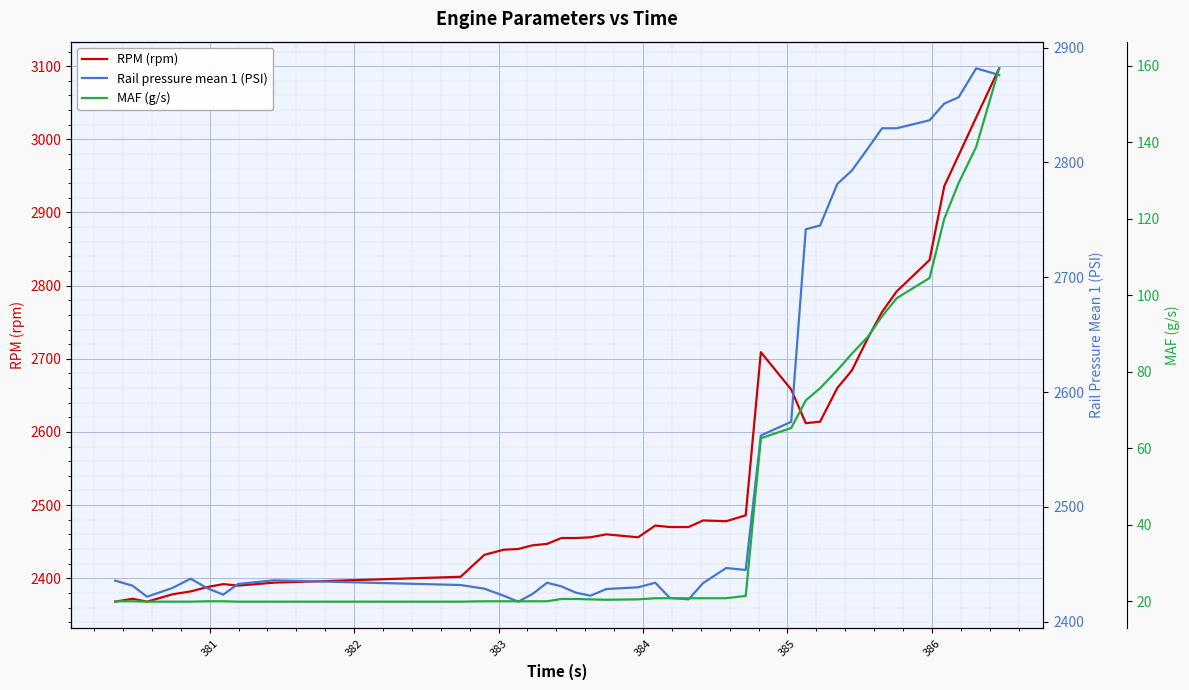

What is the minimum value for RPM (rpm)?

2368